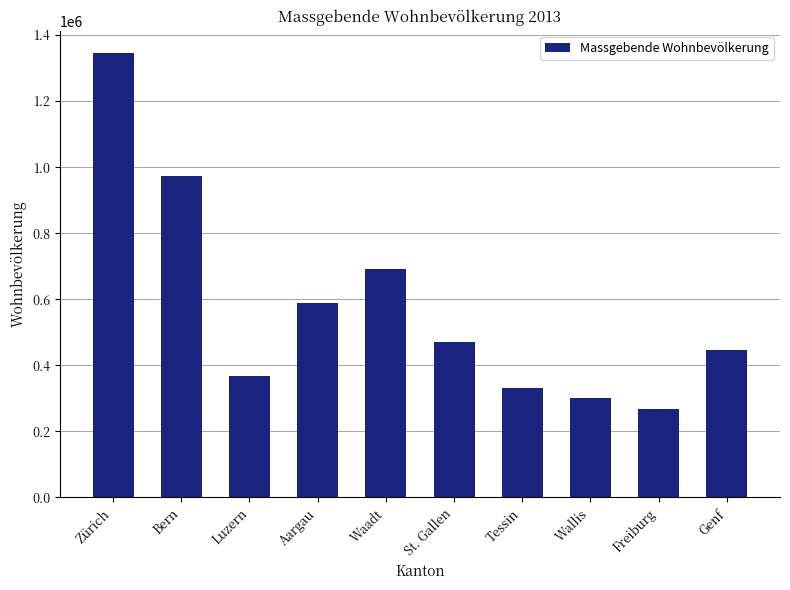

Approximately how many times larger is the value at Aargau compared to Freiburg?

2.2